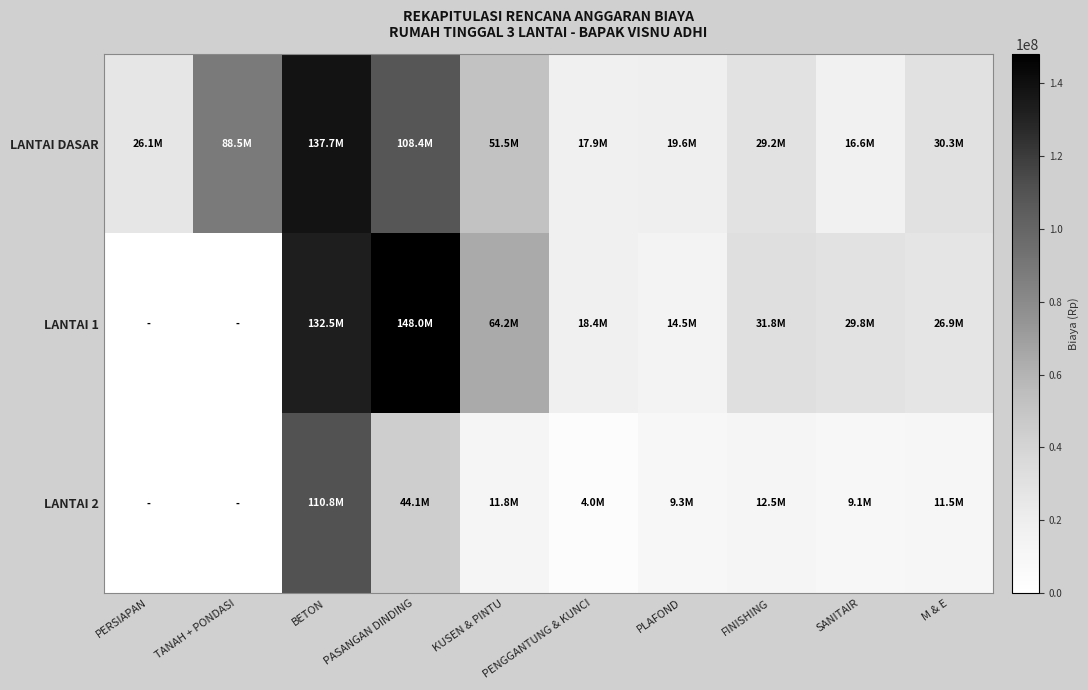

What is the greatest value displayed?

148008753.8